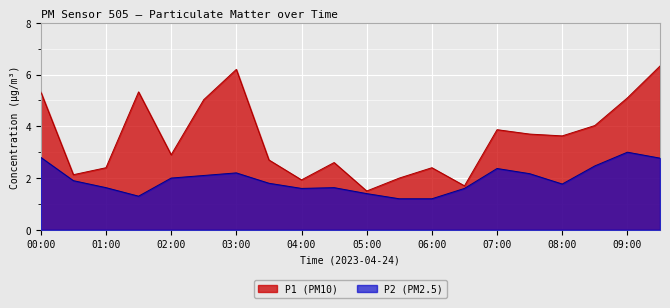

Where is the first local maximum for P1?

01:30